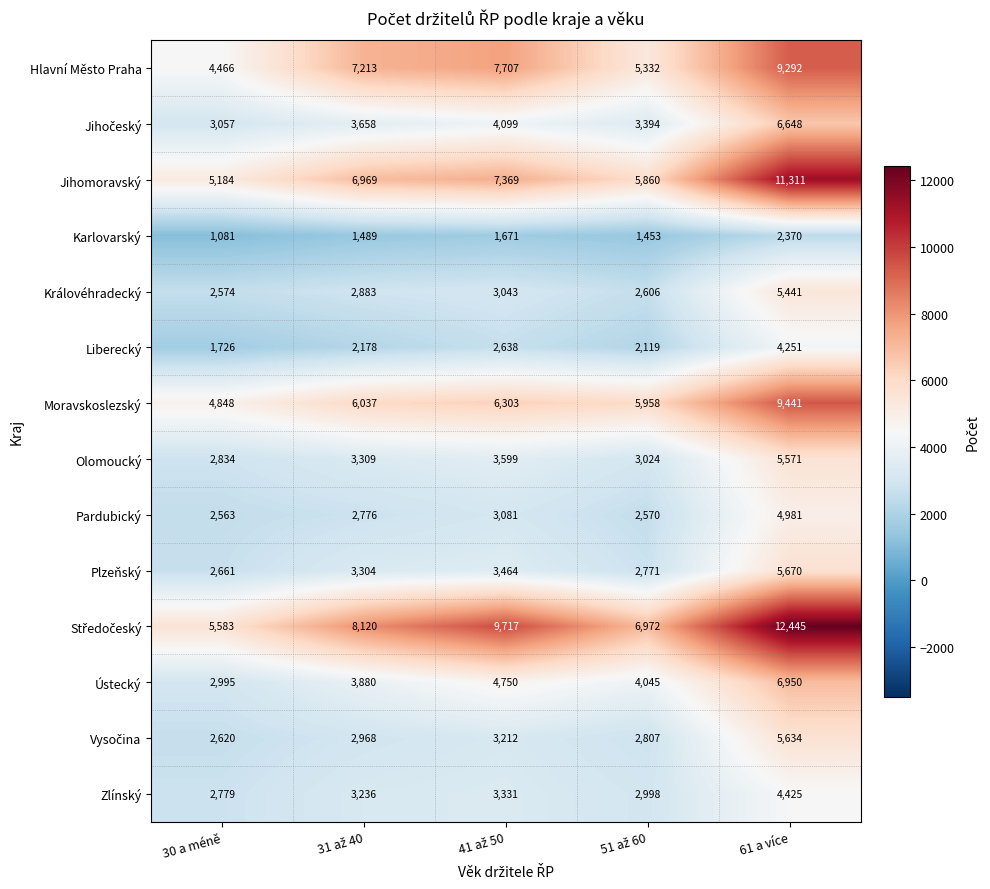

What is the maximum value shown in the chart?

12445